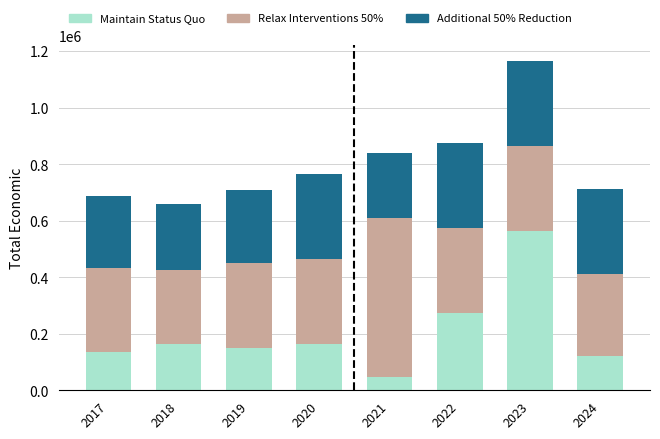

What is the minimum value for Maintain Status Quo?

46300